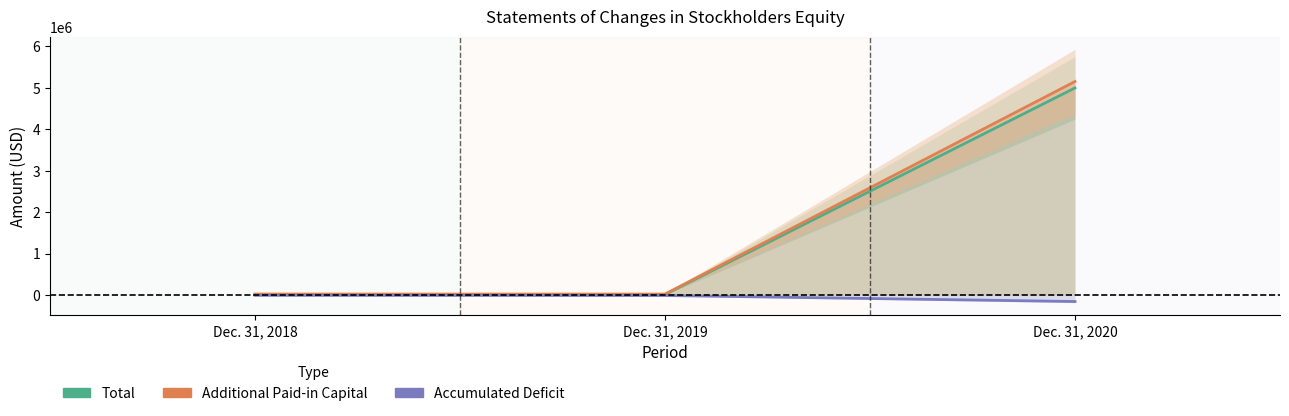

How many data points in Accumulated Deficit are above -11142?

1